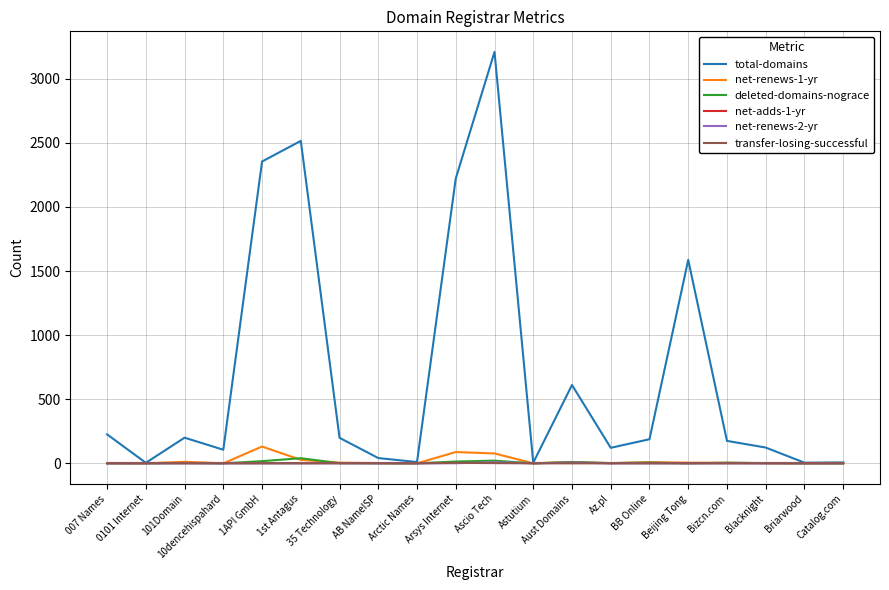

The net-renews-2-yr series shows 0 at Briarwood. True or false?

True